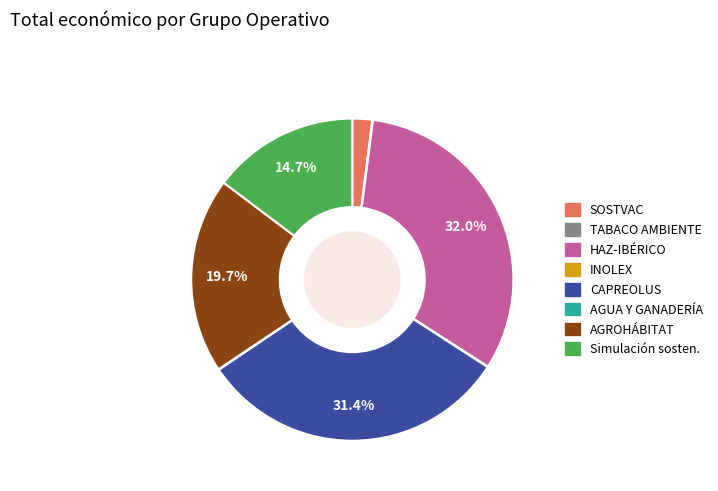

To the nearest percent, what is the difference between the largest and smallest slice percentages?

32%